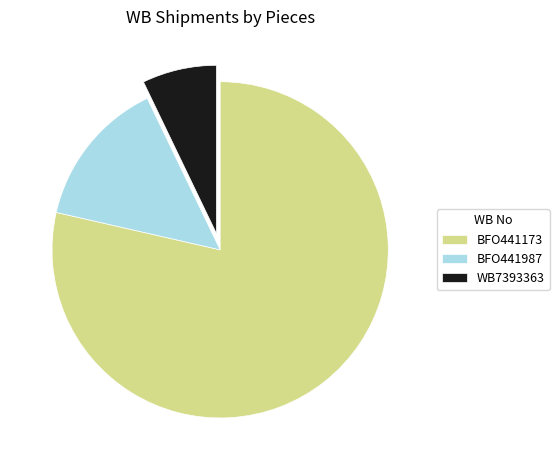

Do WB7393363 and BFO441987 together represent more than half of the pie?

No